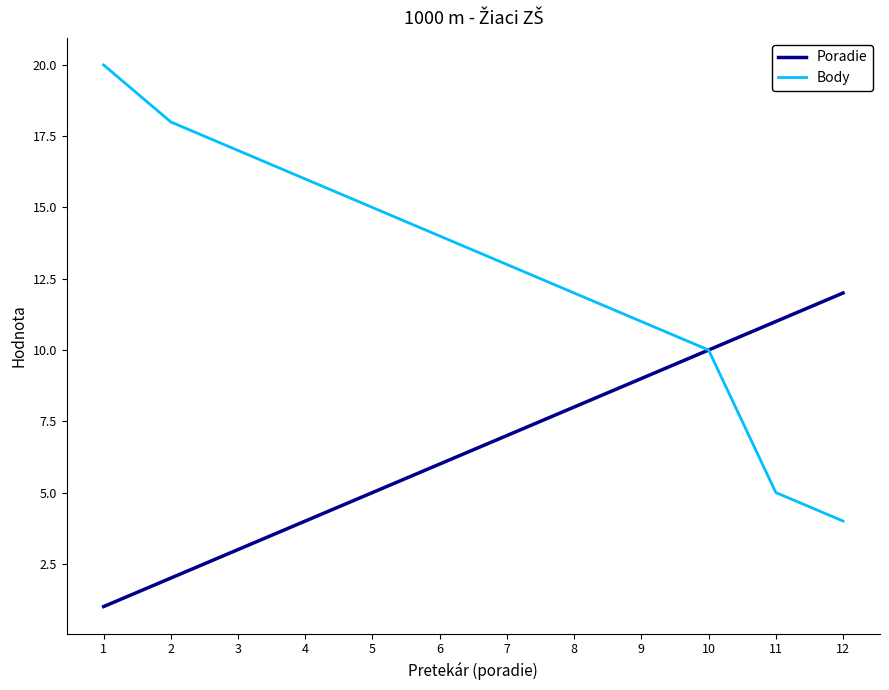

At which label is Poradie closest to 6?

6